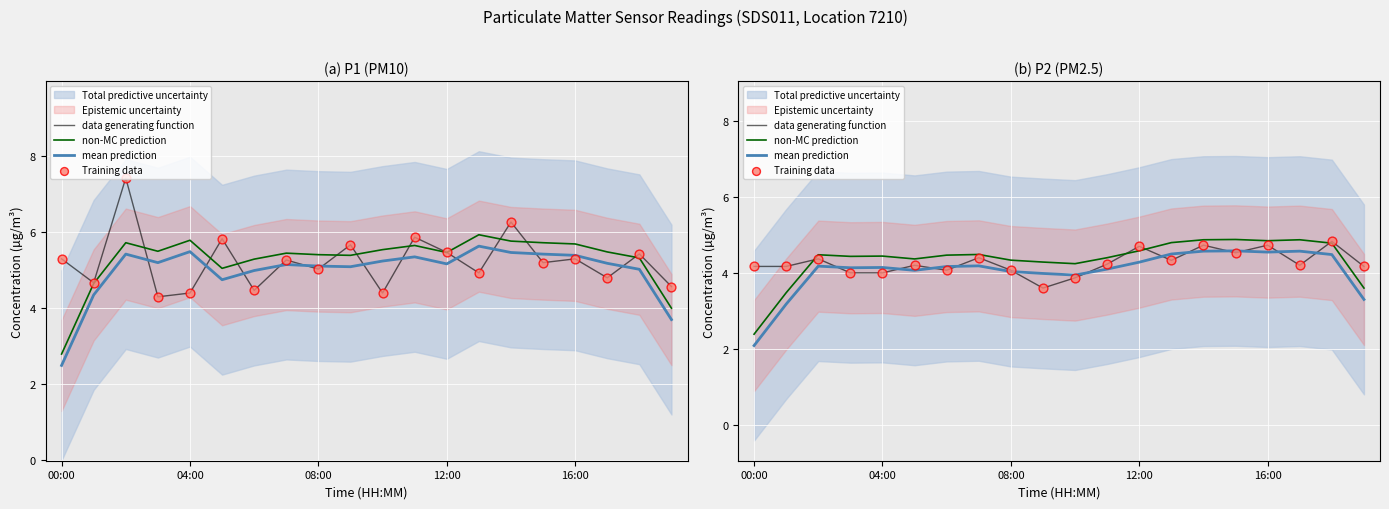

Is the value of non-MC prediction at 5 greater than the value of Training data at 17?

Yes